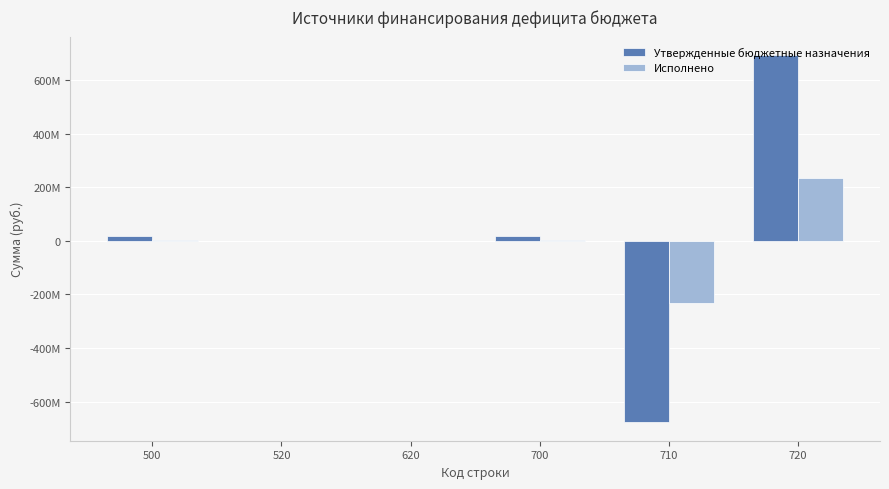

At which category is the sum across all series the highest?

720